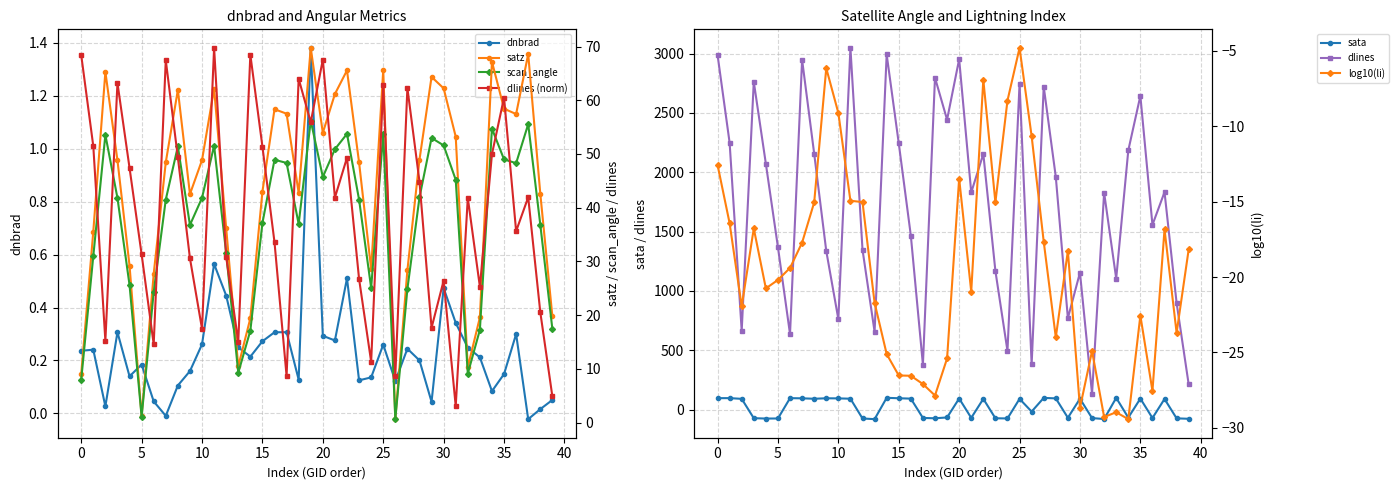

In dnbrad, how many points are lower than both neighbors (excluding endpoints)?

11